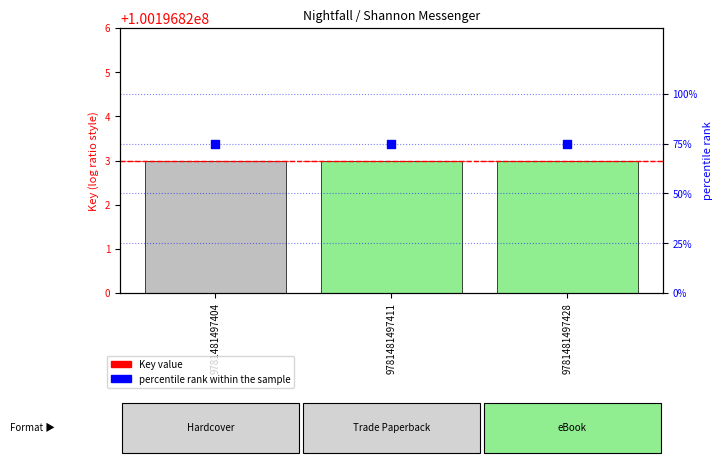

What is the total value across all series at 9781481497428?

100196898